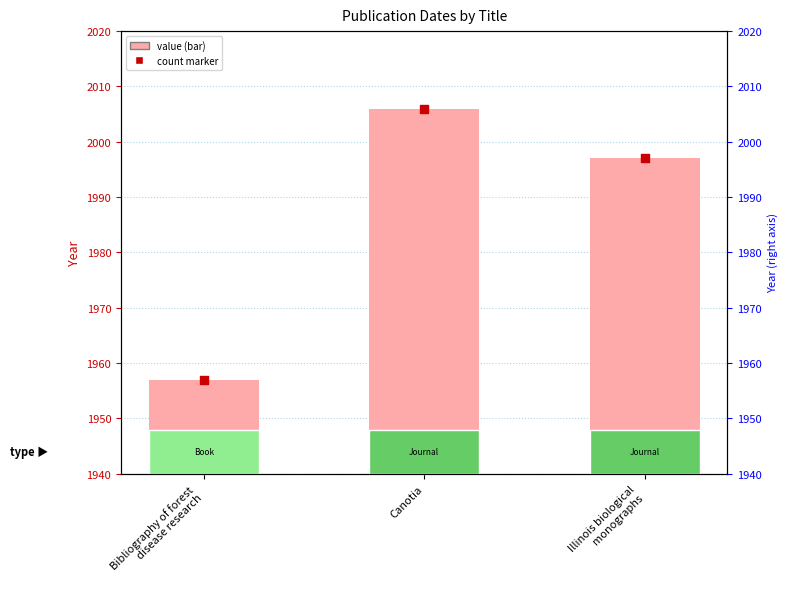

Which series reaches the maximum Y coordinate?

Date (value)